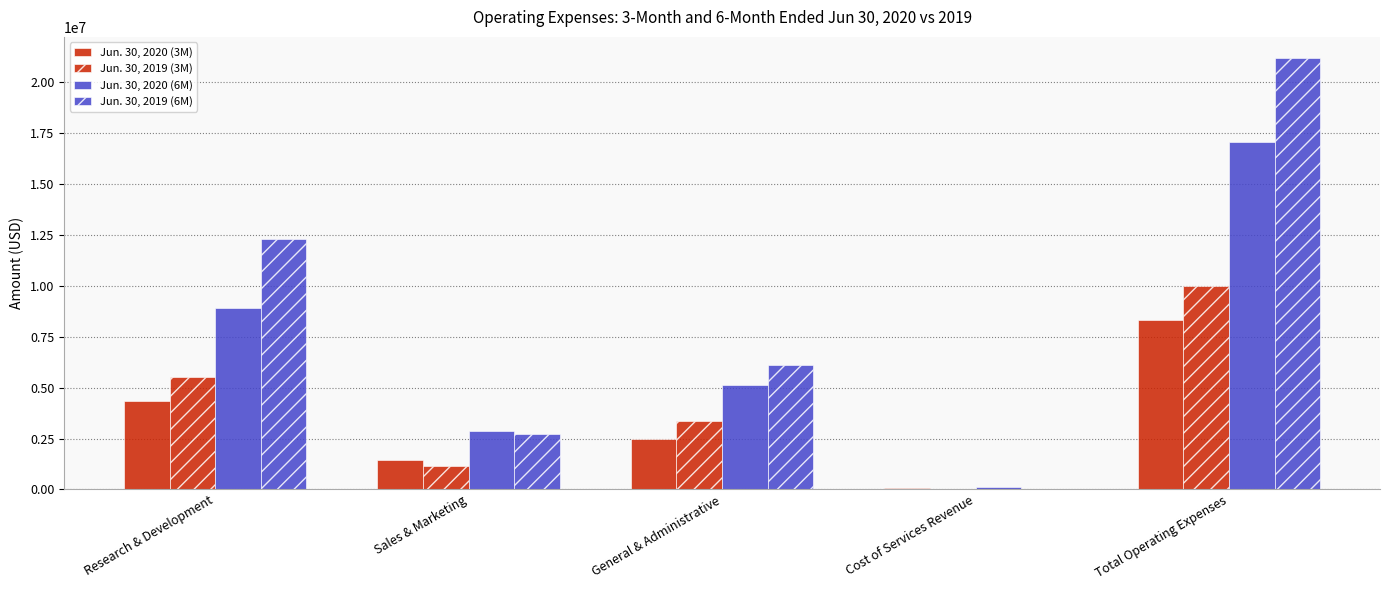

How many series are shown in this chart?

4